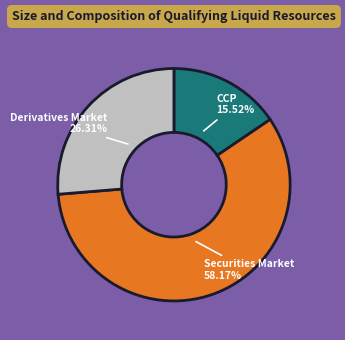

Does Derivatives Market represent more than half of the total?

No